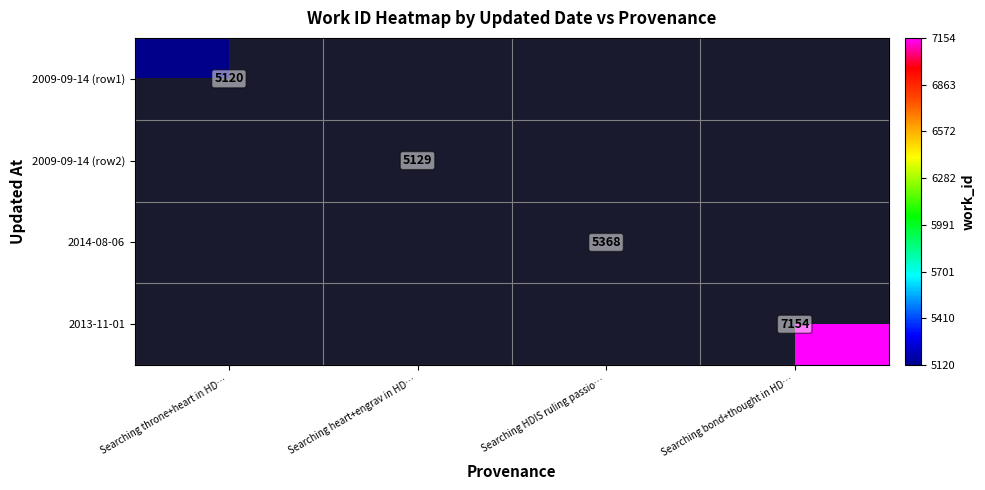

Is the value of 2009-09-14 (row1) at Searching throne+heart in HD… greater than the value of 2009-09-14 (row2) at Searching heart+engrav in HD…?

No